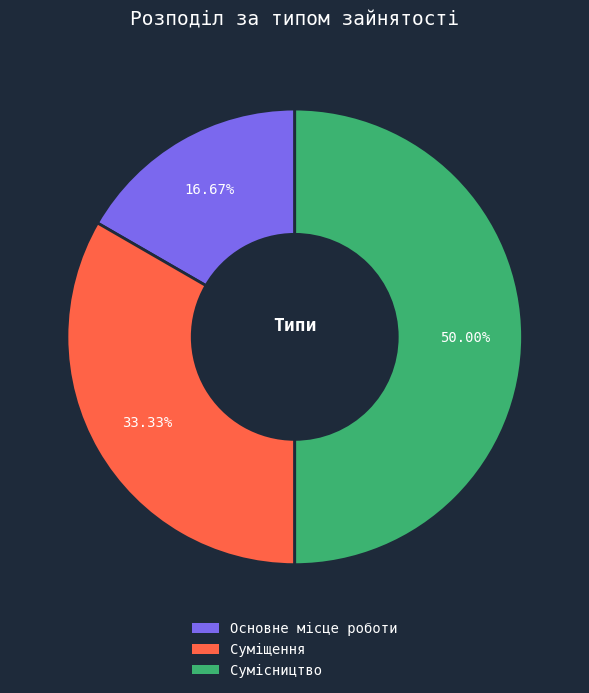

To the nearest percent, what is the difference between the largest and smallest slice percentages?

33%